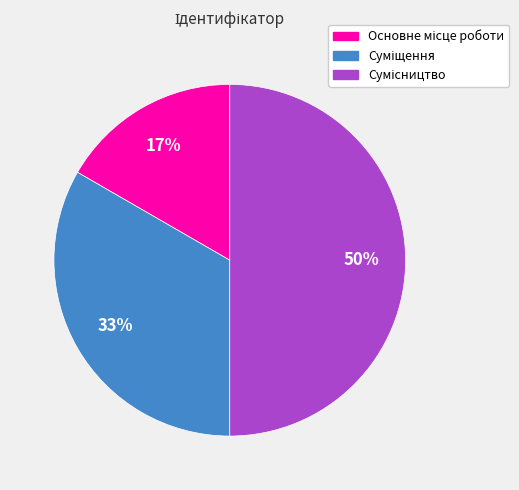

To the nearest percent, what is the difference between the largest and smallest slice percentages?

33%